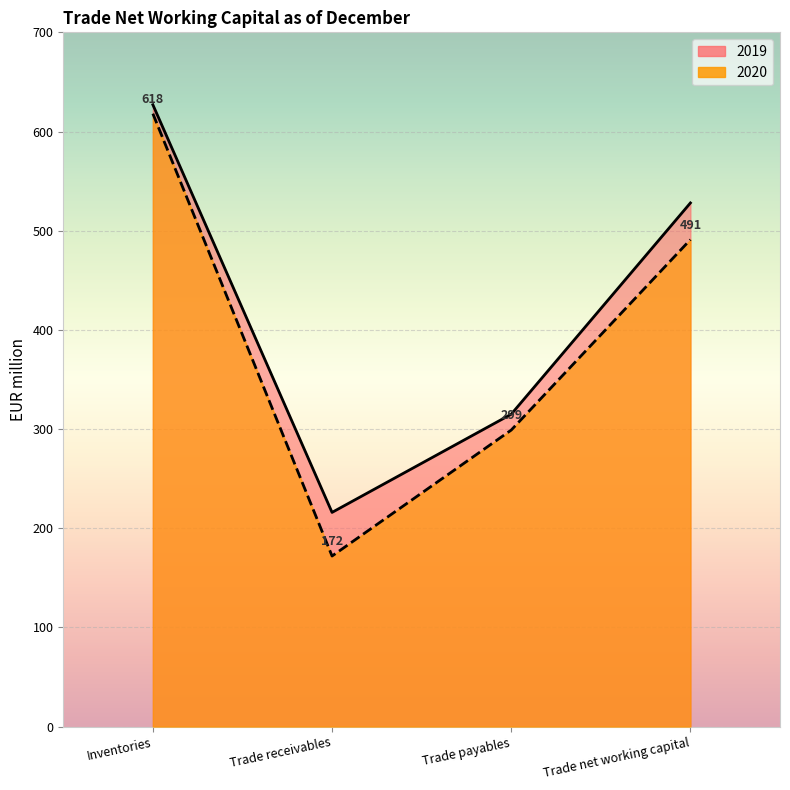

The 2019 series shows 216 at Trade receivables. True or false?

True